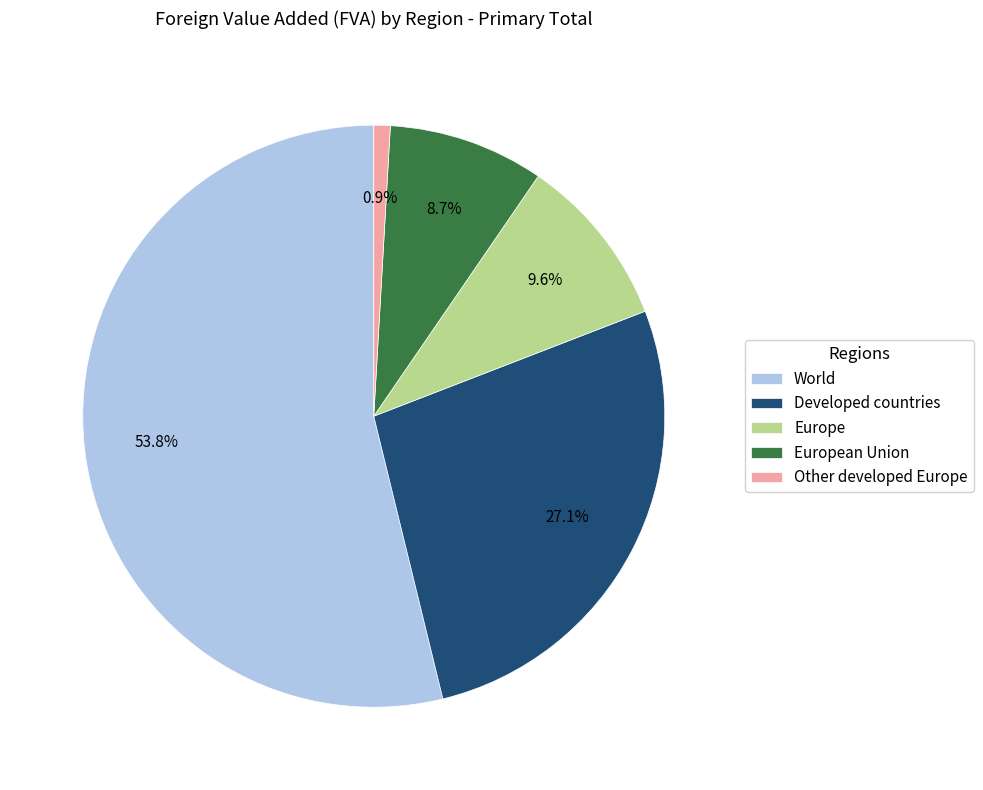

To the nearest percent, what portion does Europe represent?

10%